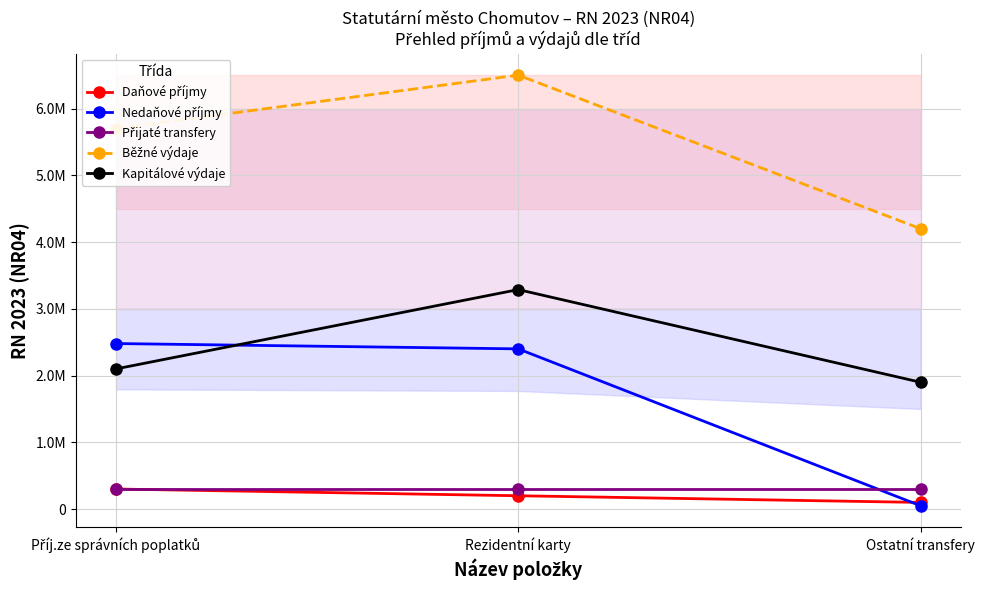

What is the difference between the highest and lowest values at Ostatní transfery?

4150000